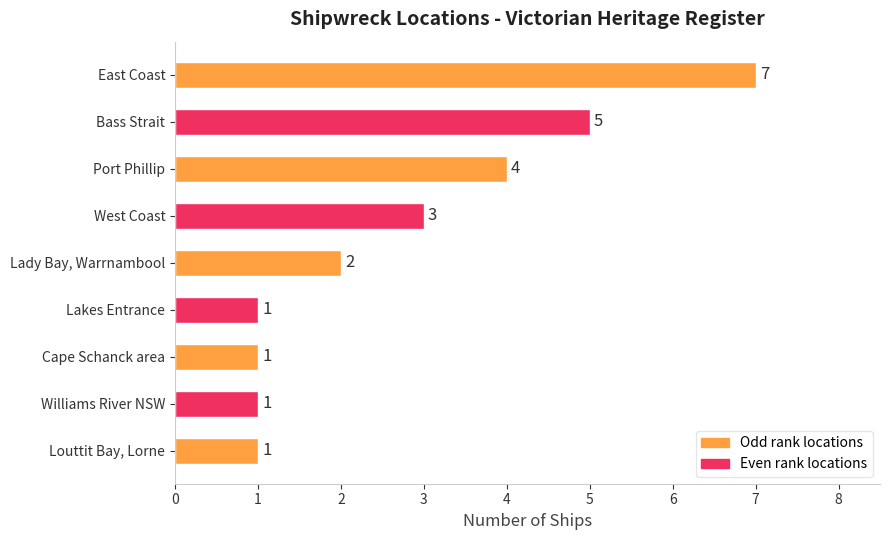

What is the value of the 6th bar from the top?

1